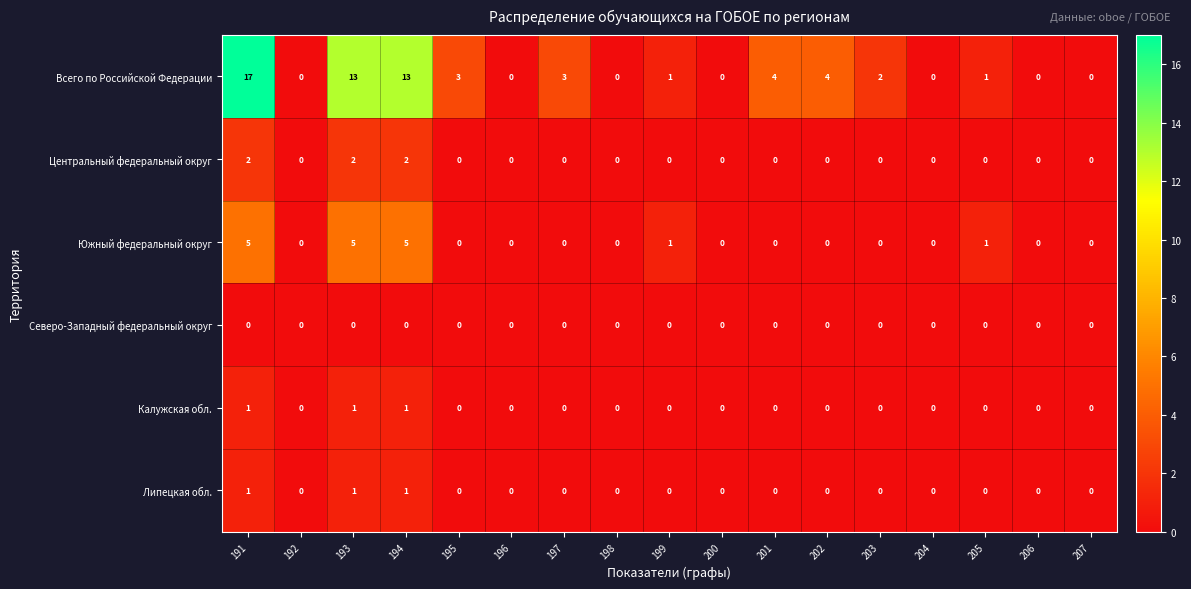

Is it true that Калужская обл. equals 0 at 203?

True